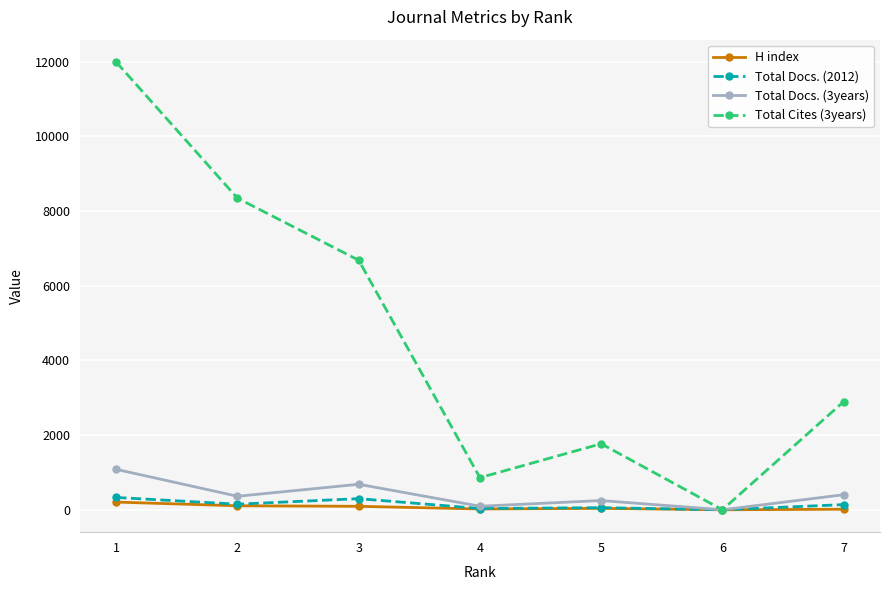

True or false: Total Docs. (3years) has more than 0 points higher than both neighbors.

True